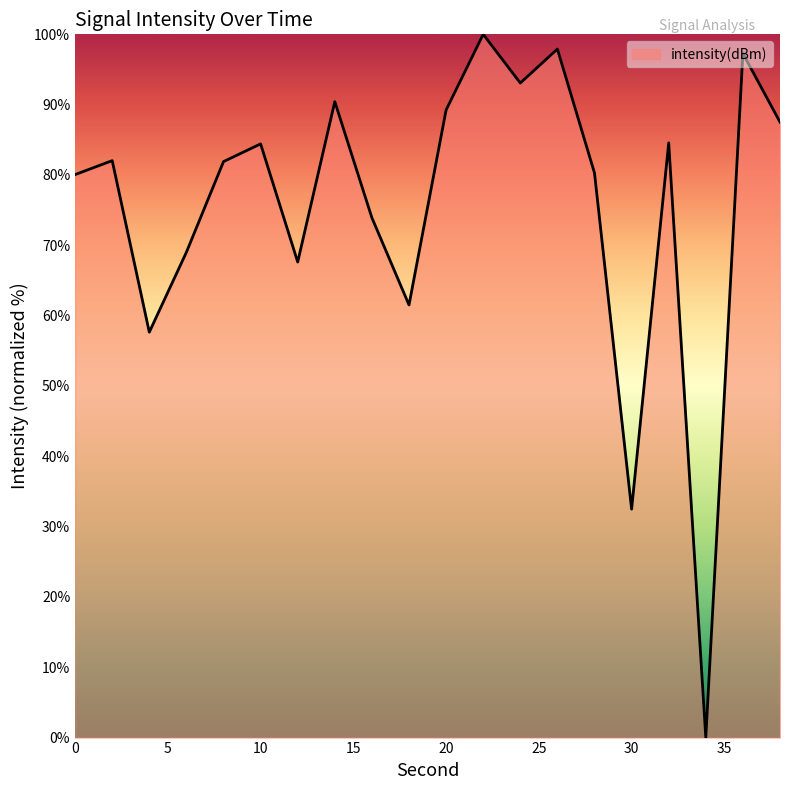

What is the greatest value displayed?

100.0